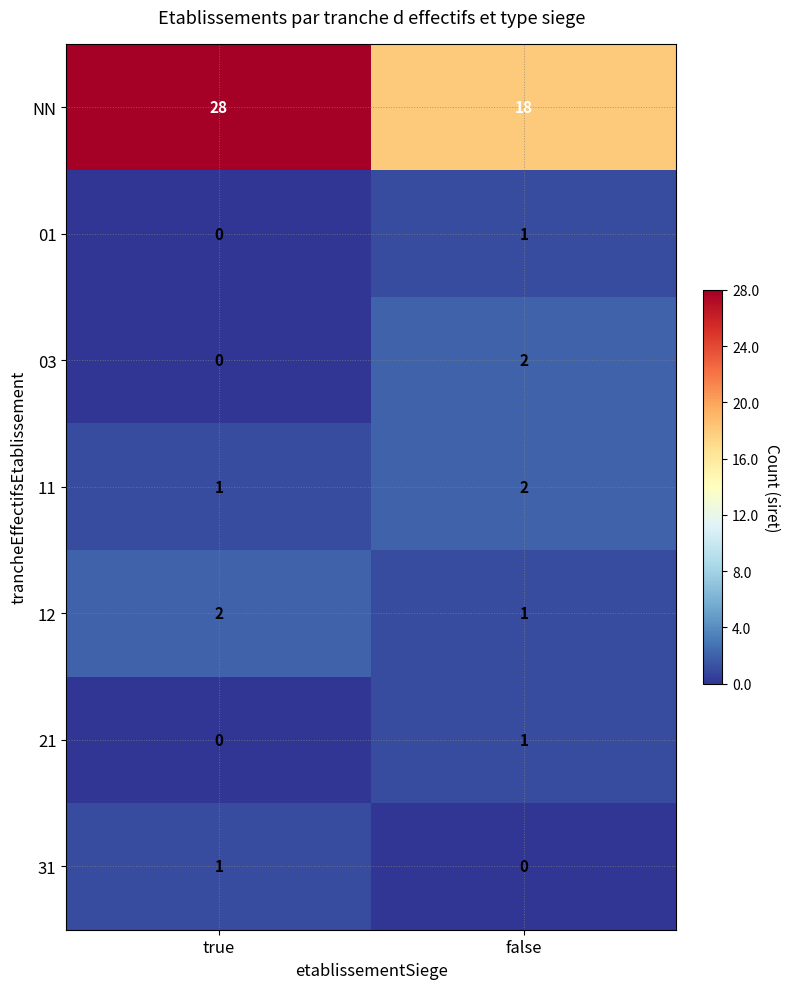

At which label does 03 reach its minimum?

true